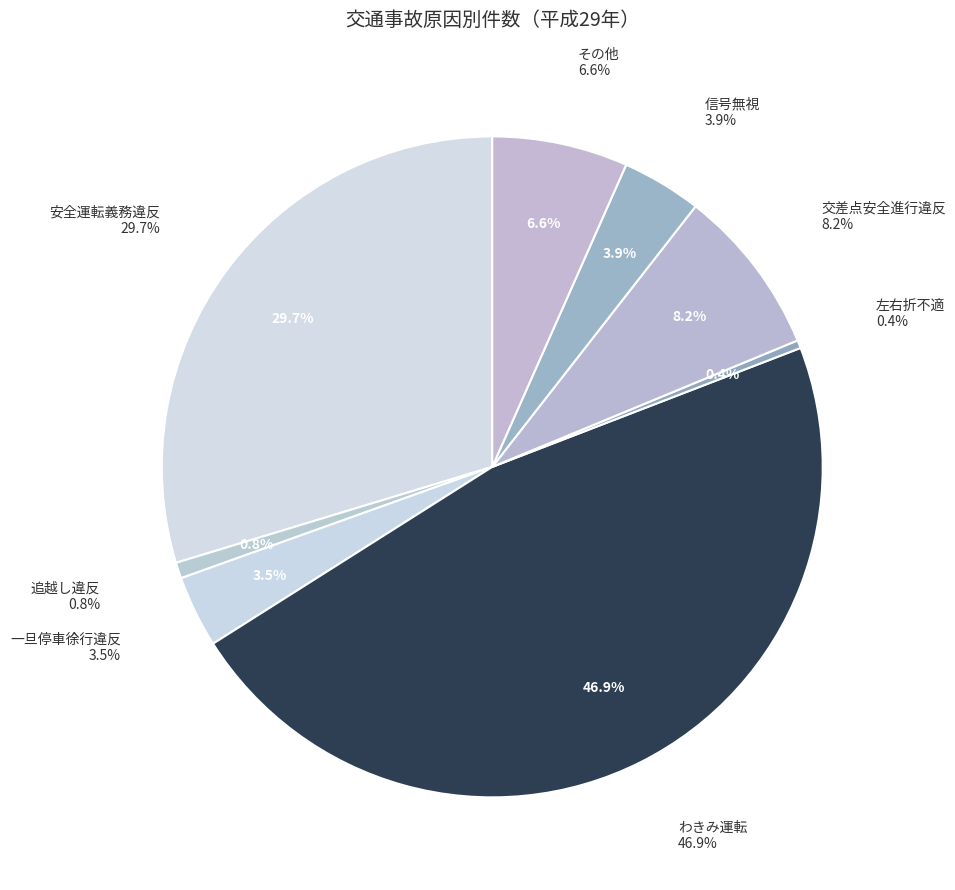

Combined, what portion of the pie is 安全運転義務違反 and 交差点安全進行違反?

37.9%